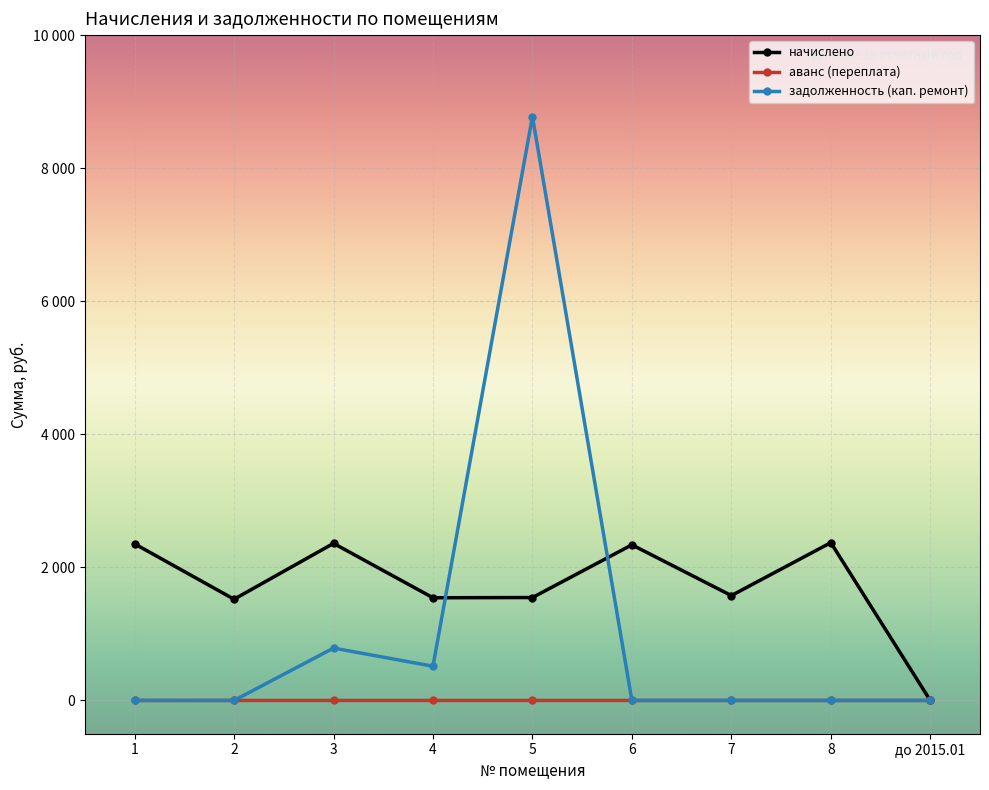

What is the greatest value displayed?

8775.3